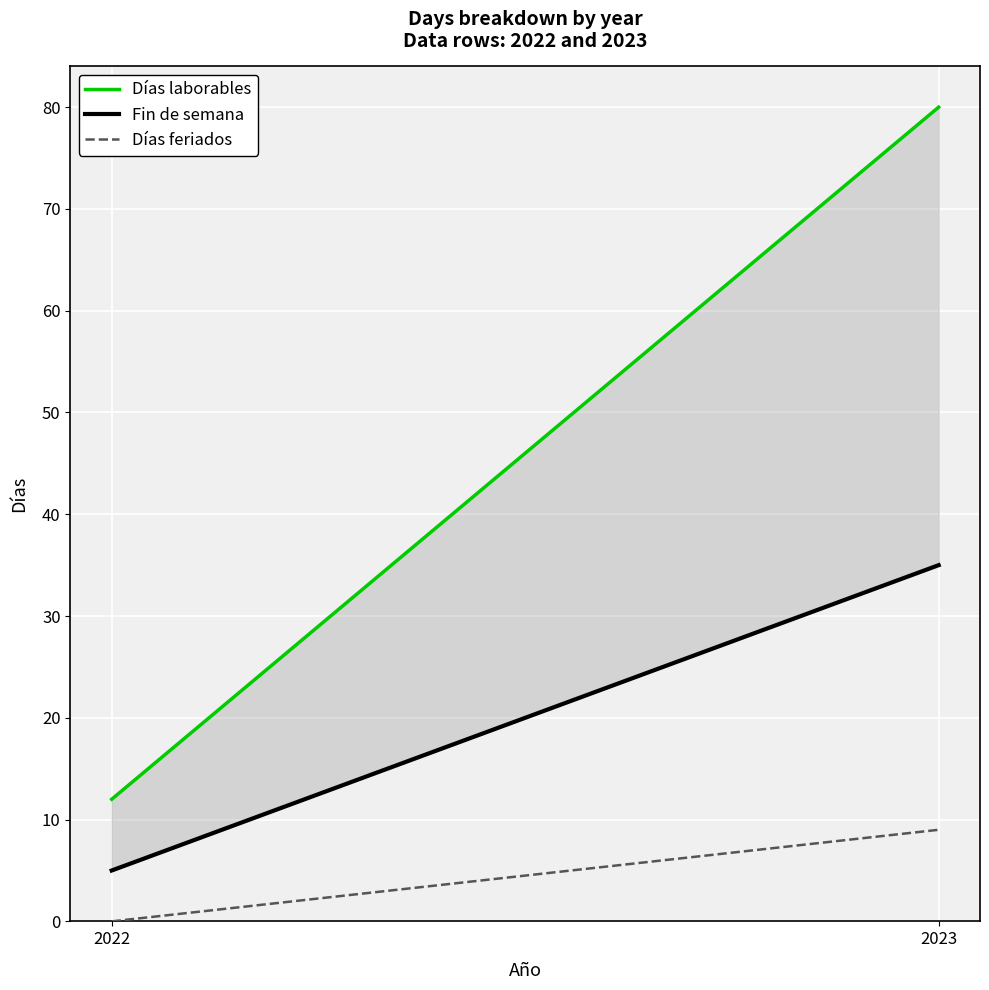

At 2023, list the series in order from largest to smallest.

Días laborables, Fin de semana, Días feriados